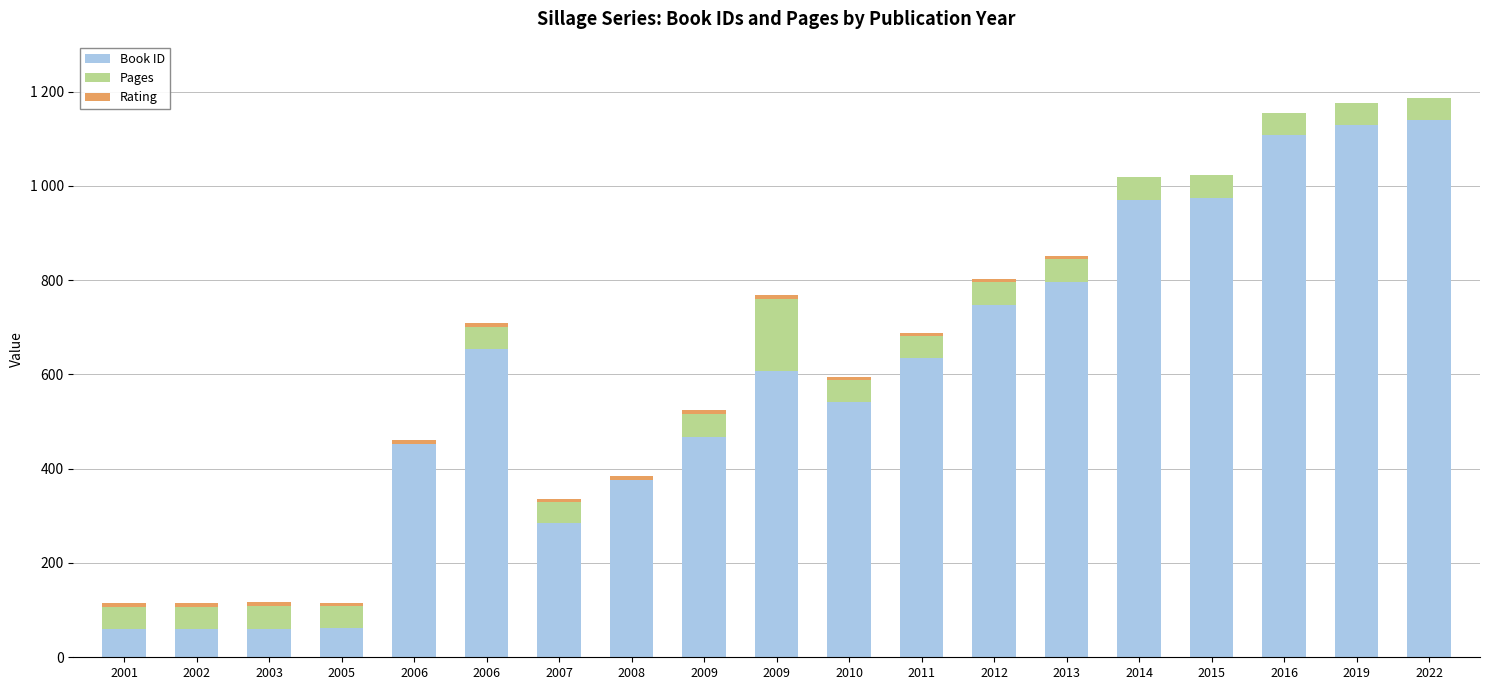

What is the difference between the maximum and minimum values in the Pages series?

152